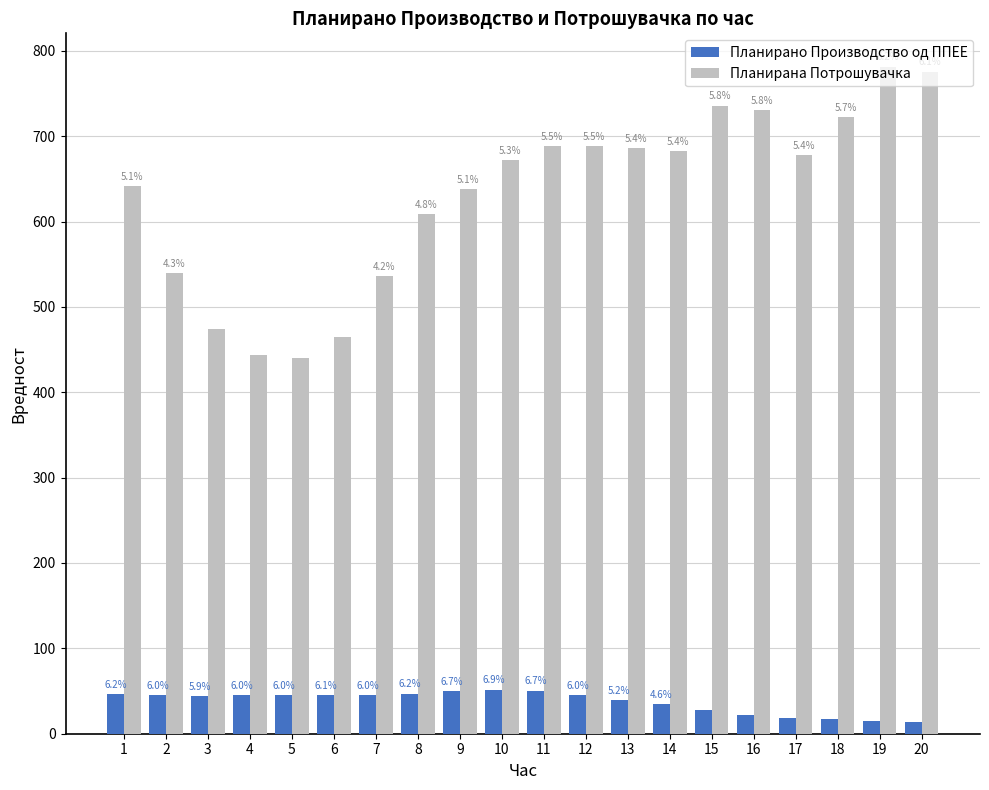

Reading right to left, list all the values displayed in this chart.

Планирано Производство од ППЕЕ: 13.9	15.5	17.2	18.7	22.2	28.0	34.7	39.2	45.0	50.4	51.8	49.9	46.8	45.3	45.5	45.4	45.0	44.2	45.3	46.6
Планирана Потрошувачка: 775.6	781.4	722.5	677.8	730.8	735.7	682.1	686.1	688.7	688.3	672.2	637.7	608.6	536.2	464.4	439.7	443.6	473.6	539.9	641.3